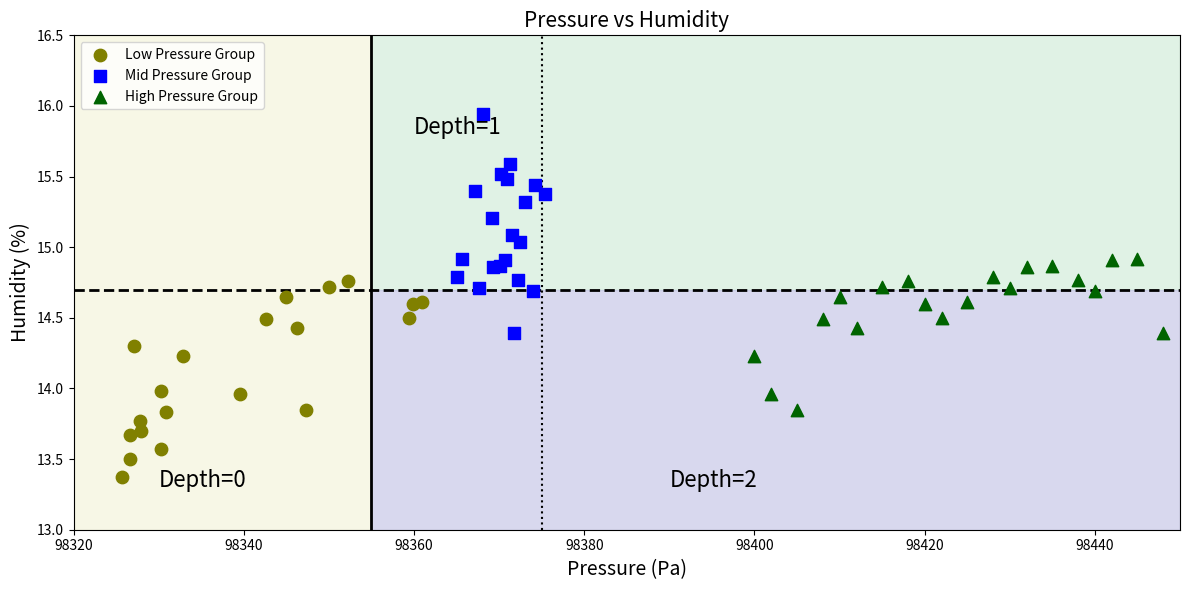

Which series reaches the minimum Y coordinate?

Low Pressure Group